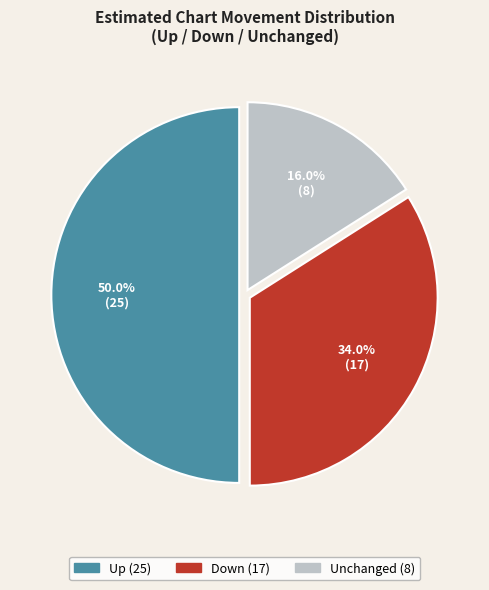

How many slices are in this pie chart?

3